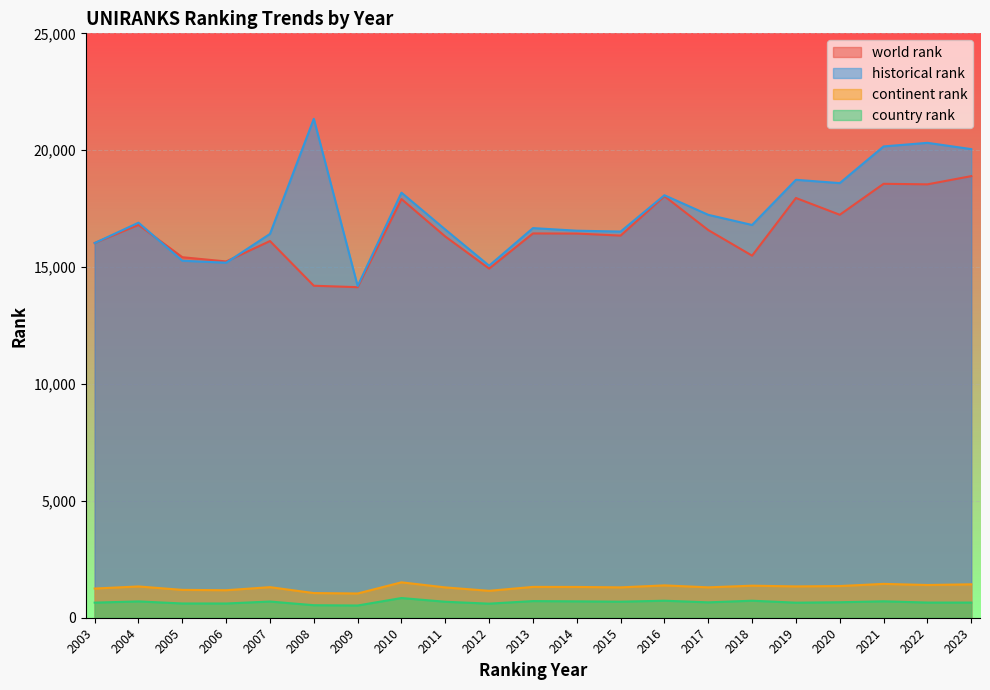

Which has a higher value, 2003 or 2021?

2021